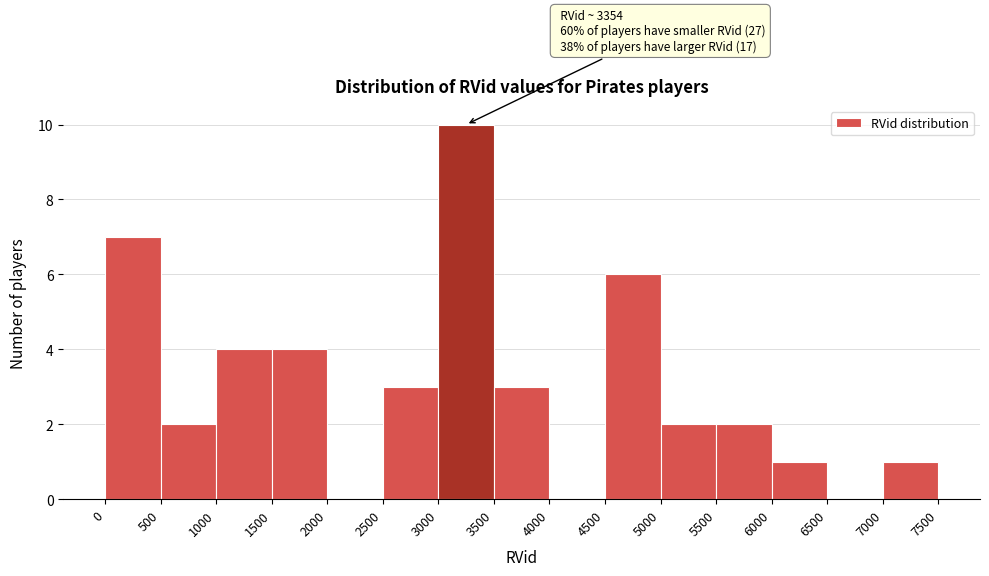

Over which range of the x-axis is the bar tallest?

3000 to 3500